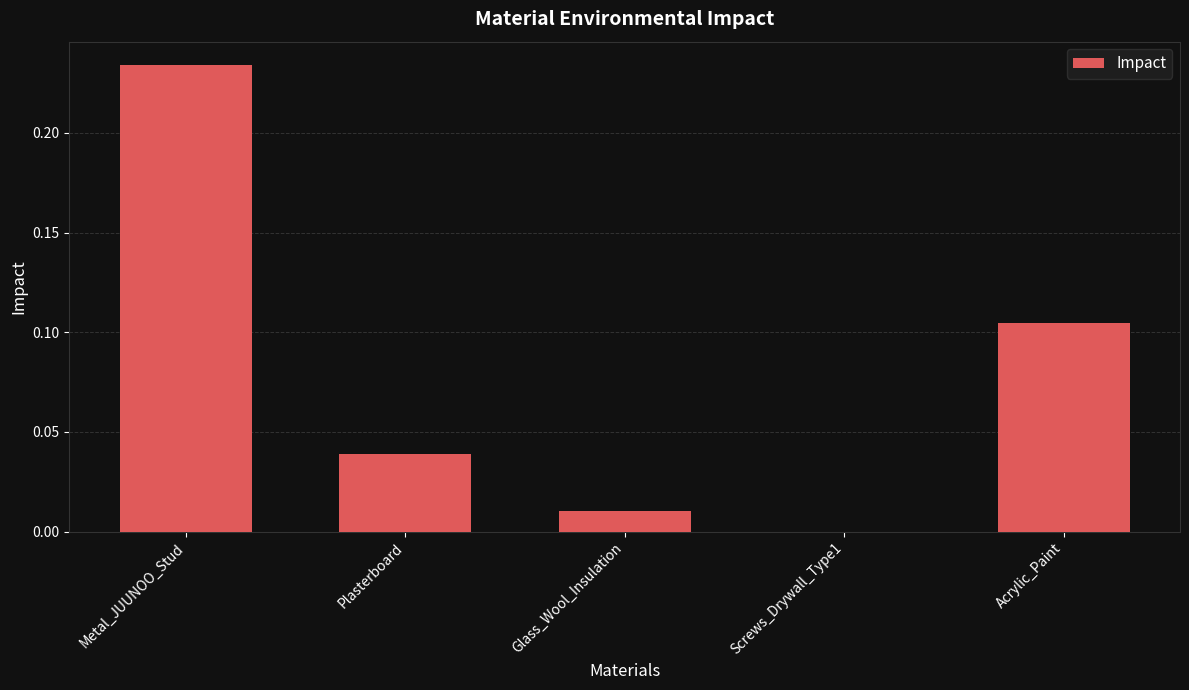

Which label corresponds to the largest value in the chart?

Metal_JUUNOO_Stud